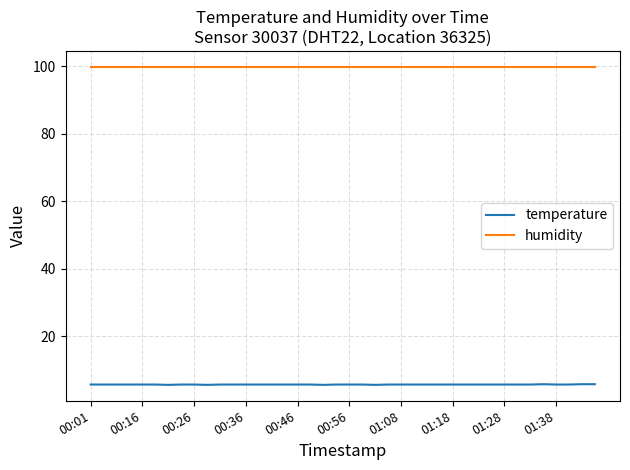

What is the difference between the maximum and second lowest values in the temperature series?

0.2